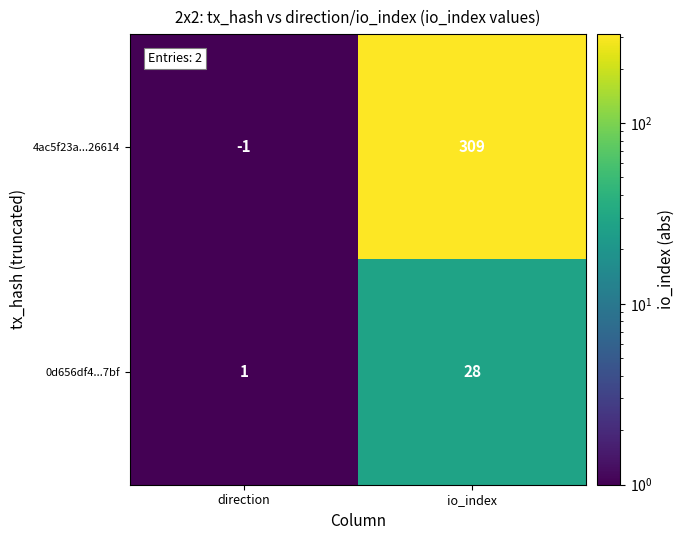

Between direction and io_index, which series saw the biggest shift?

4ac5f23a...26614